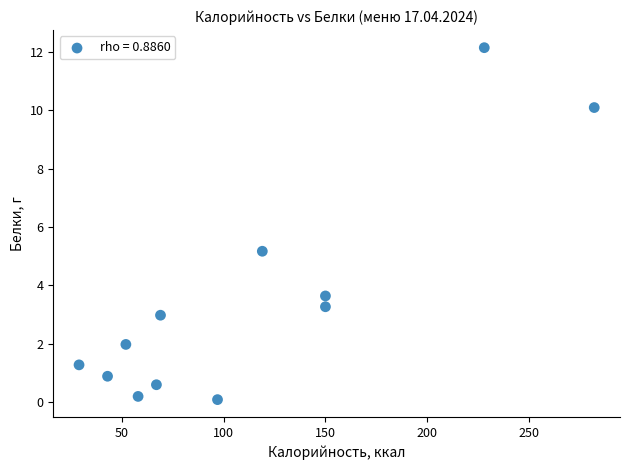

What Y value in the scatter plot is closest to 6?

5.2